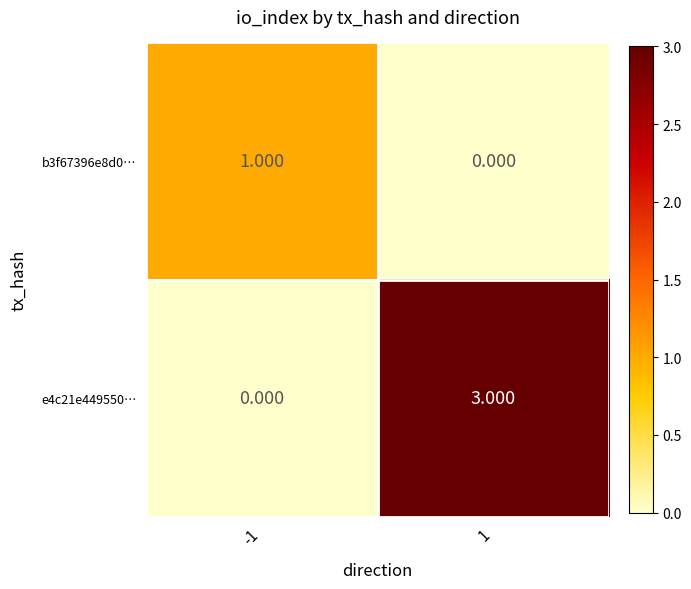

Which category has the lowest value across all series?

1